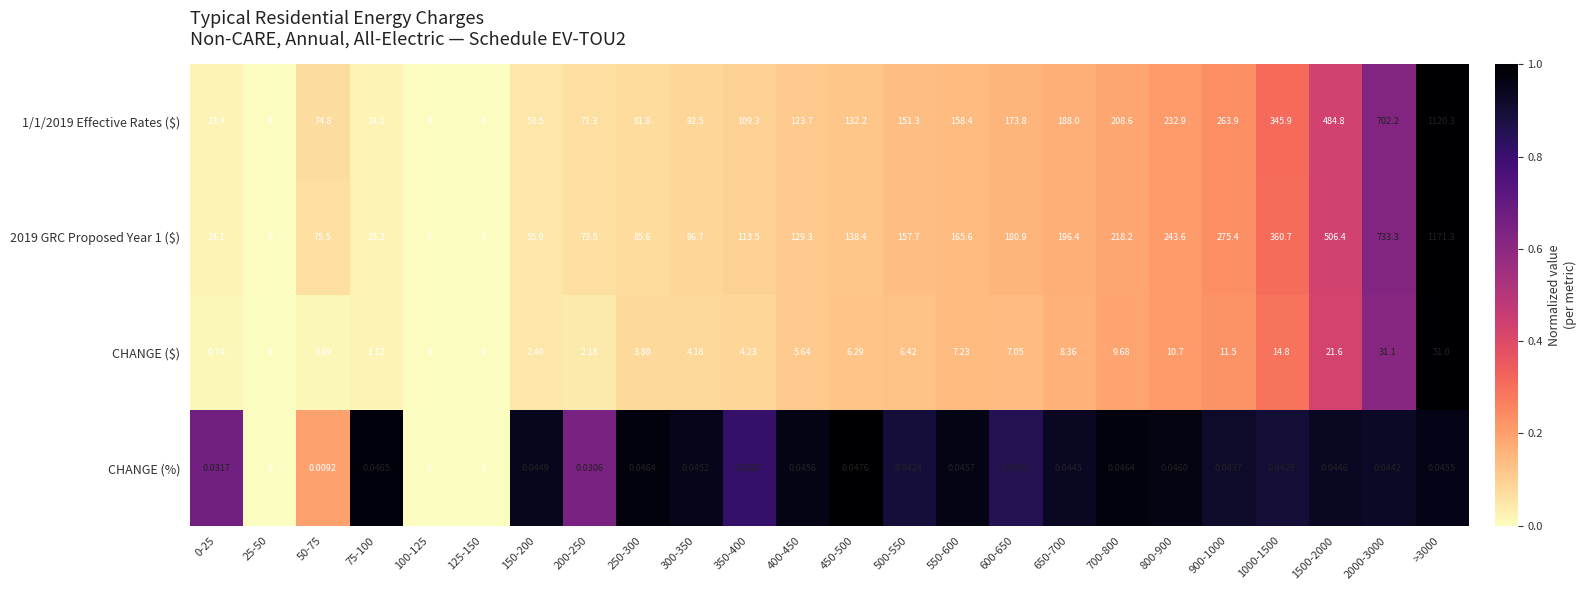

Is the value of CHANGE (%) at 600-650 greater than the value of 2019 GRC Proposed Year 1 ($) at 0-25?

No